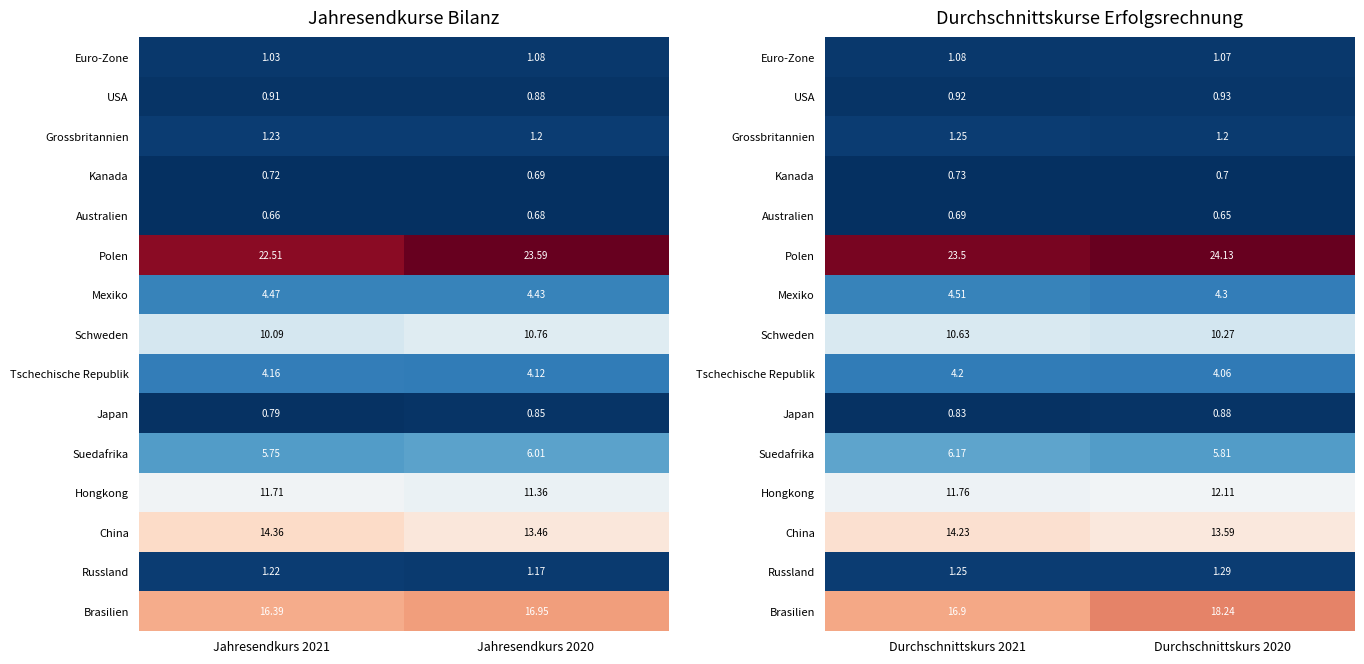

List the labels in order of China value, largest first.

Durchschnittskurs 2021, Durchschnittskurs 2020